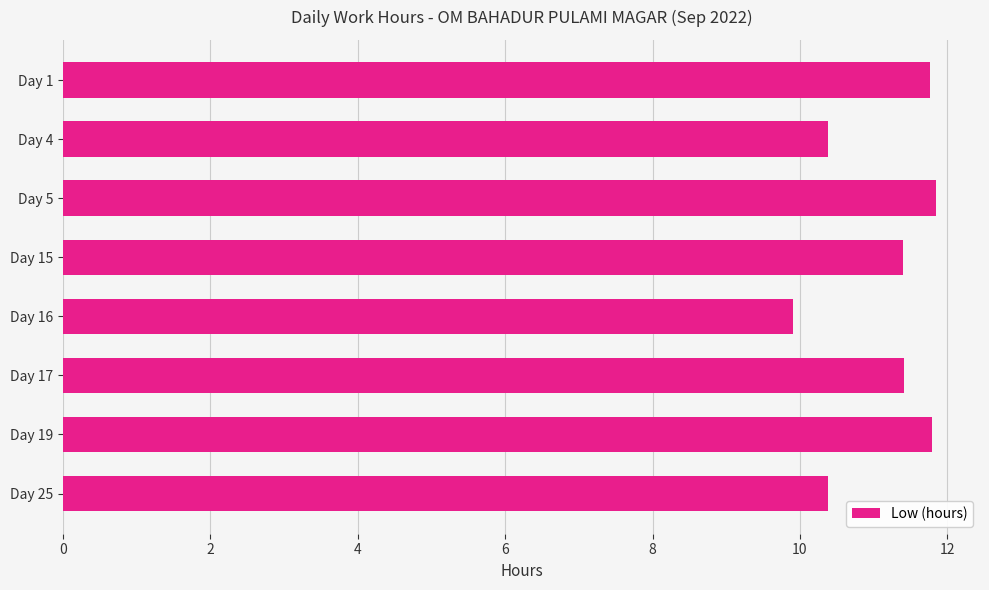

What is the difference between the values at Day 25 and Day 1?

1.4